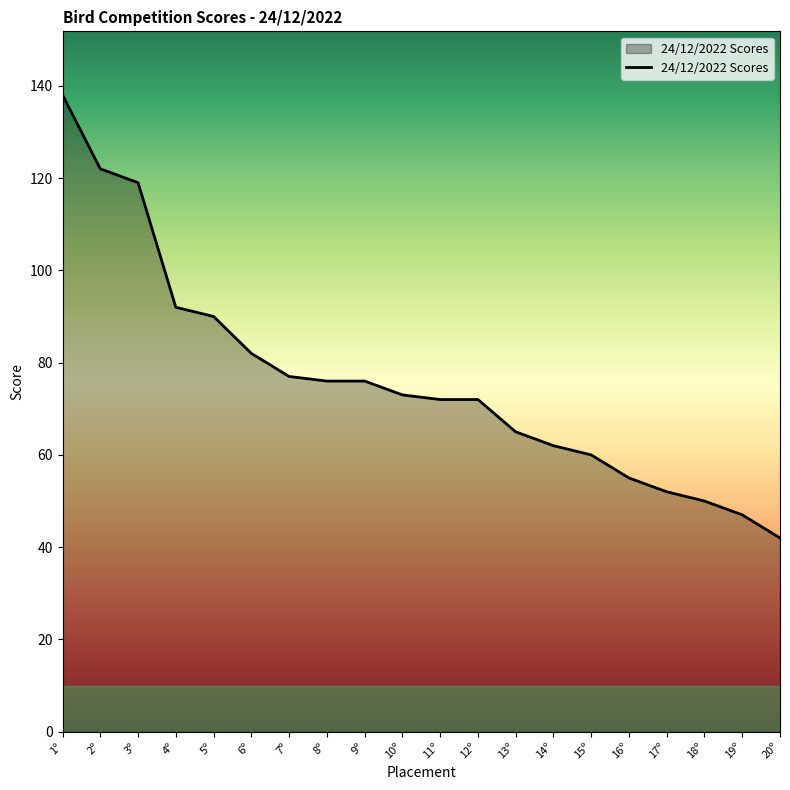

What position from the left is 4º?

4